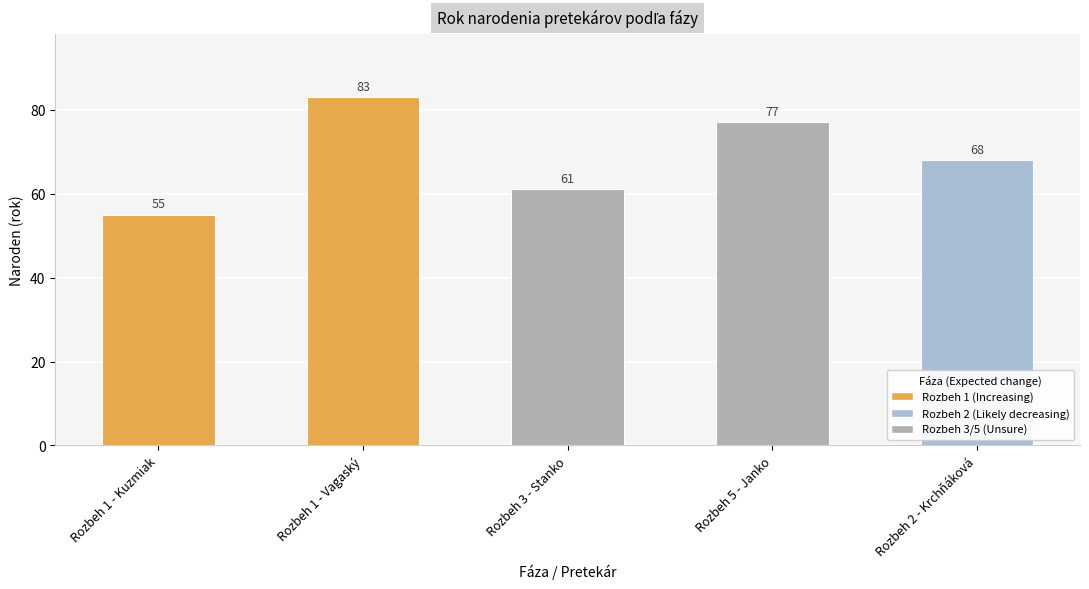

Rank the categories by value from lowest to highest.

Rozbeh 1 - Kuzmiak, Rozbeh 3 - Stanko, Rozbeh 2 - Krchňáková, Rozbeh 5 - Janko, Rozbeh 1 - Vagaský